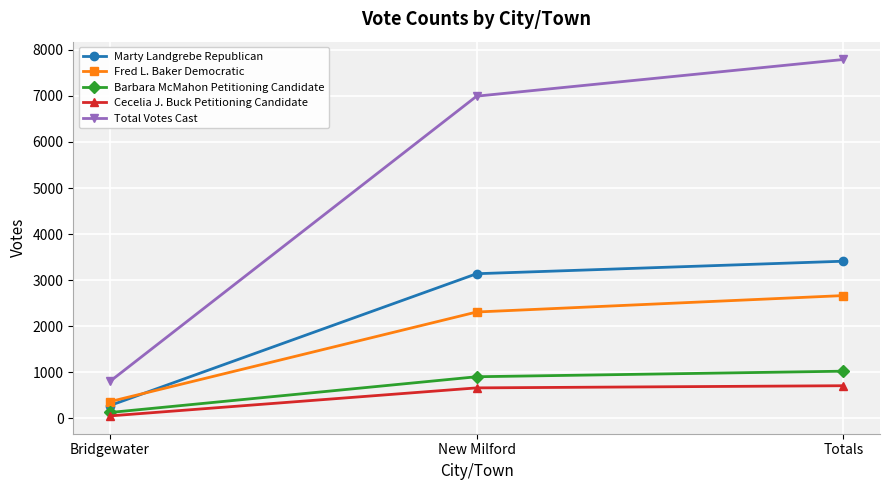

How many data points in Cecelia J. Buck Petitioning Candidate are less than 656?

1